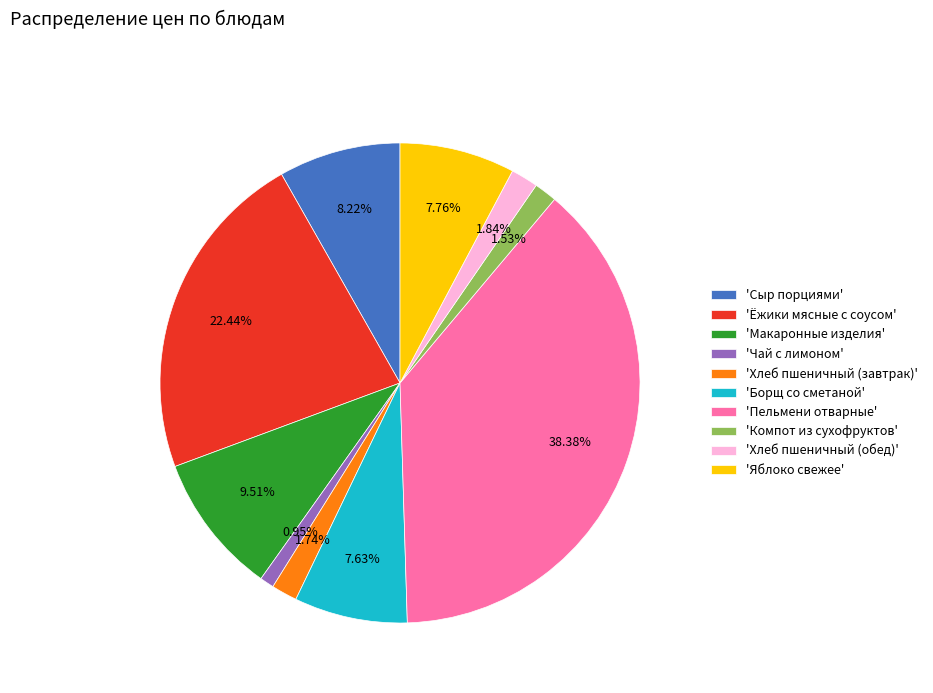

How many segments does this pie chart have?

10